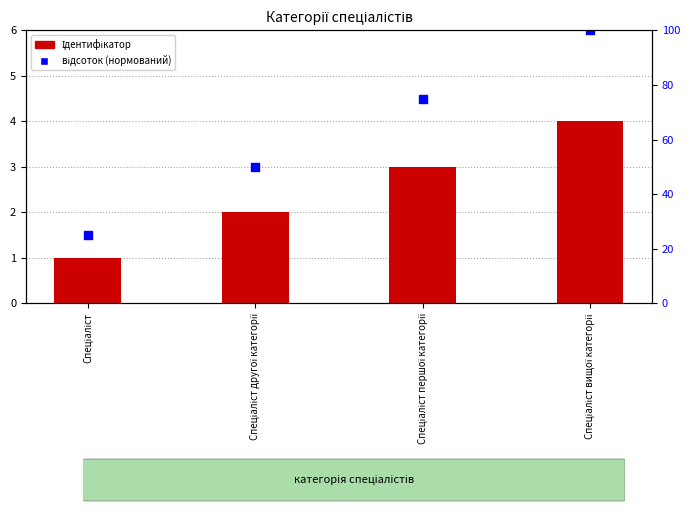

Which series contains the lowest Y value?

Ідентифікатор